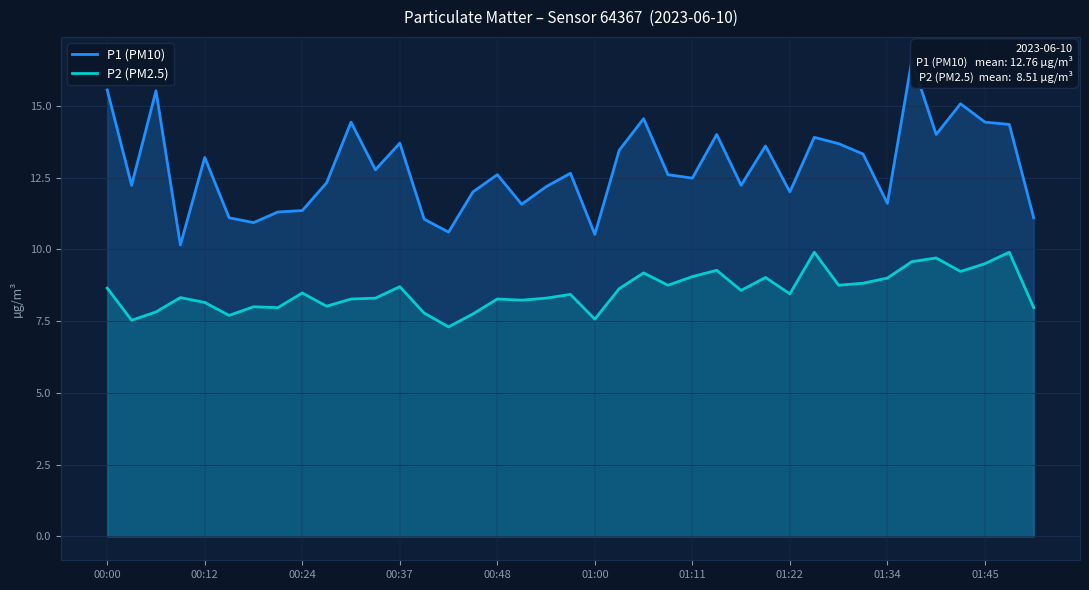

True or false: P2 (PM2.5) and P1 (PM10) intersect in this chart.

False